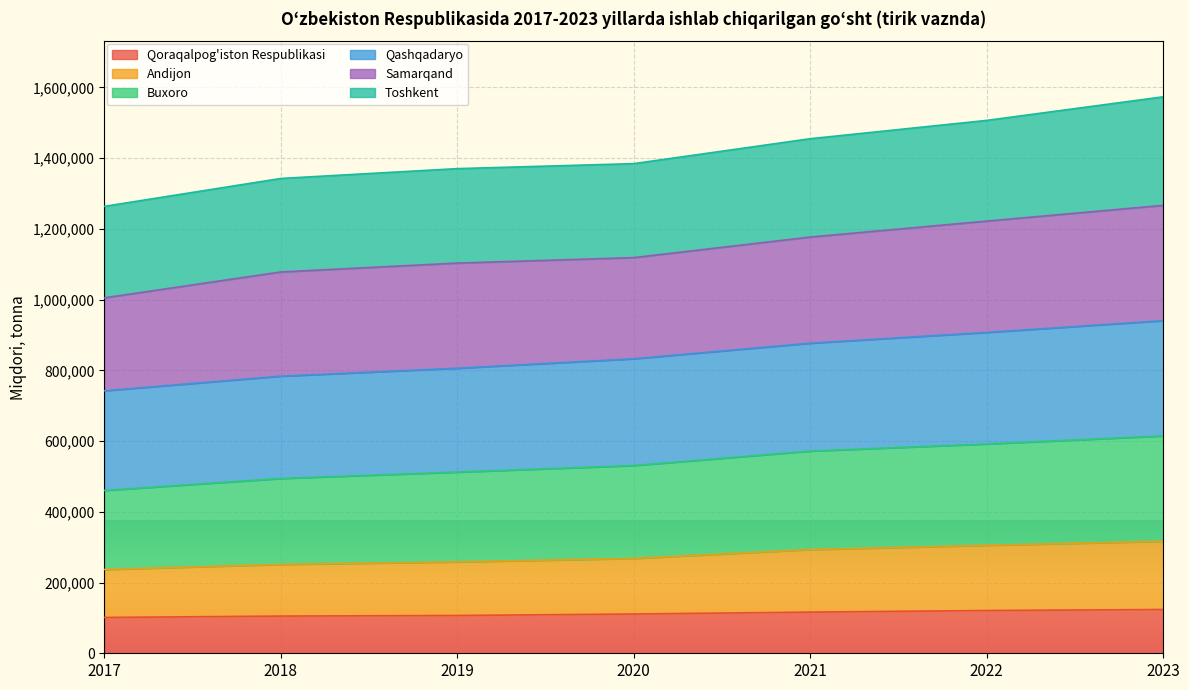

Between 2019 and 2021, which is larger?

2021